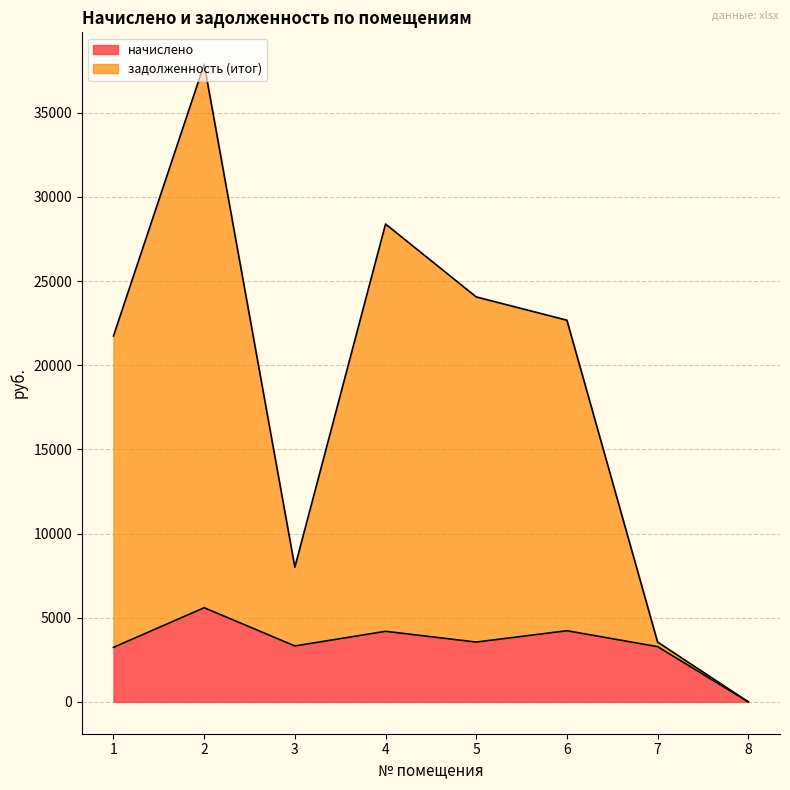

Where is the first local maximum for начислено?

2